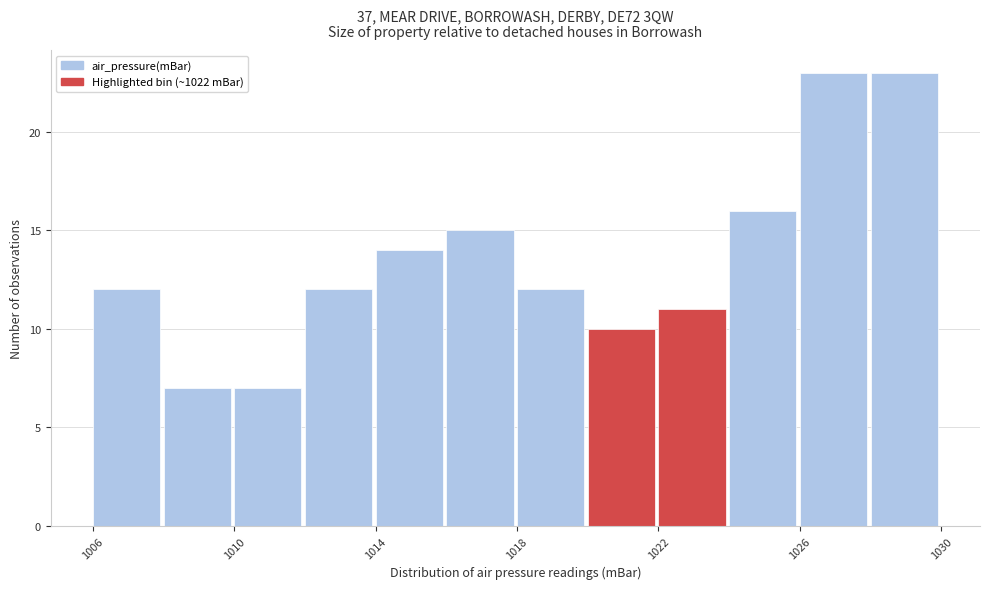

Reading left to right, list every bar in this chart as the range it spans on the x-axis followed by its height. The values are not printed on the chart, so give them approximately, as read against the axis.

1006 to 1008: 12
1008 to 1010: 7
1010 to 1012: 7
1012 to 1014: 12
1014 to 1016: 14
1016 to 1018: 15
1018 to 1020: 12
1020 to 1022: 10
1022 to 1024: 11
1024 to 1026: 16
1026 to 1028: 23
1028 to 1030: 23